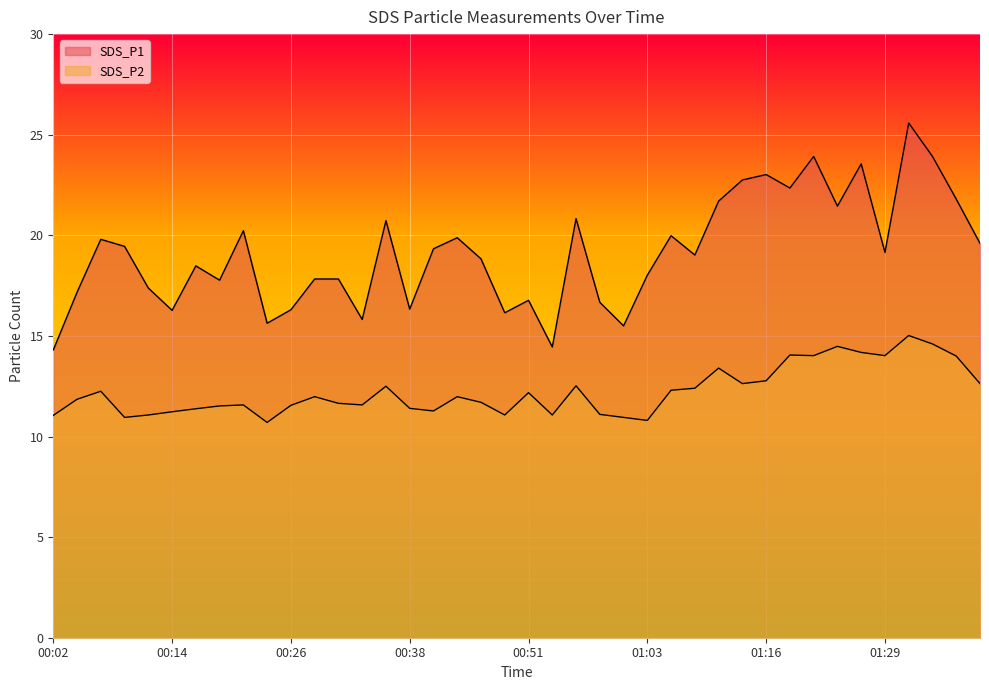

At which category is the sum across all series the highest?

01:31